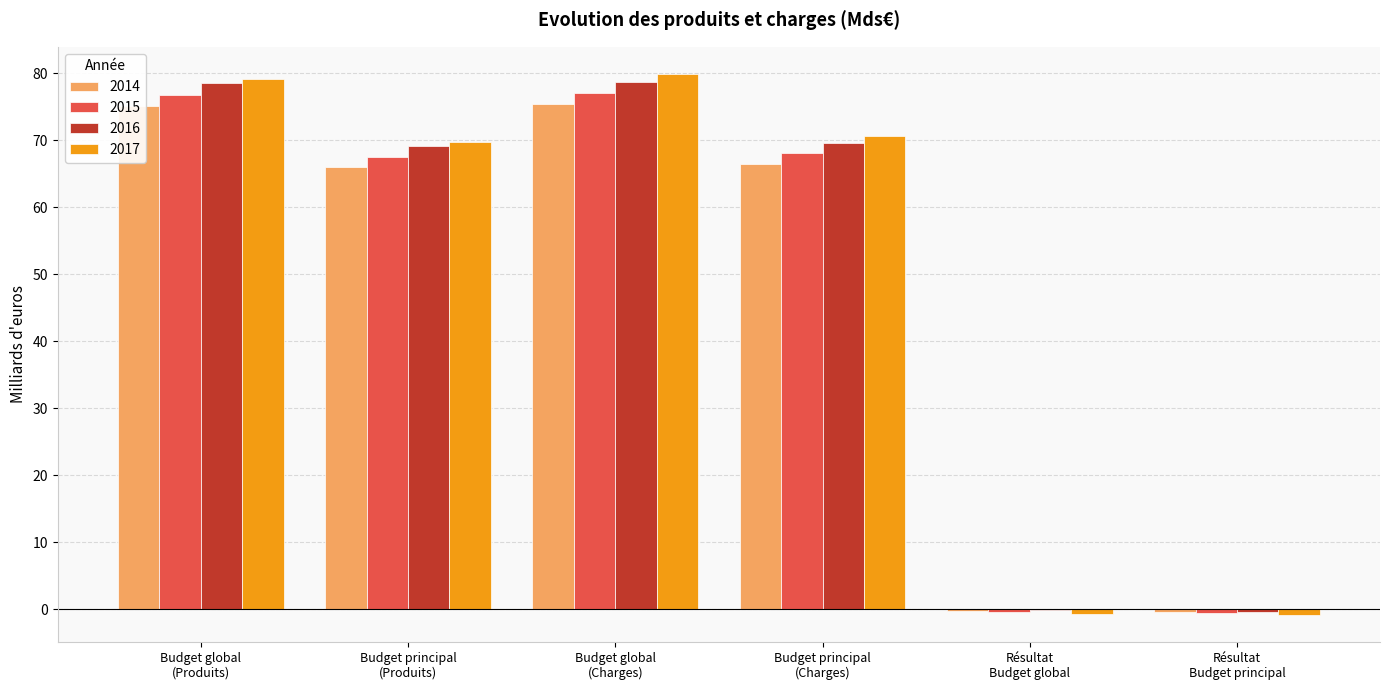

The 2016 series shows 46.2 at Budget global
(Produits). True or false?

False